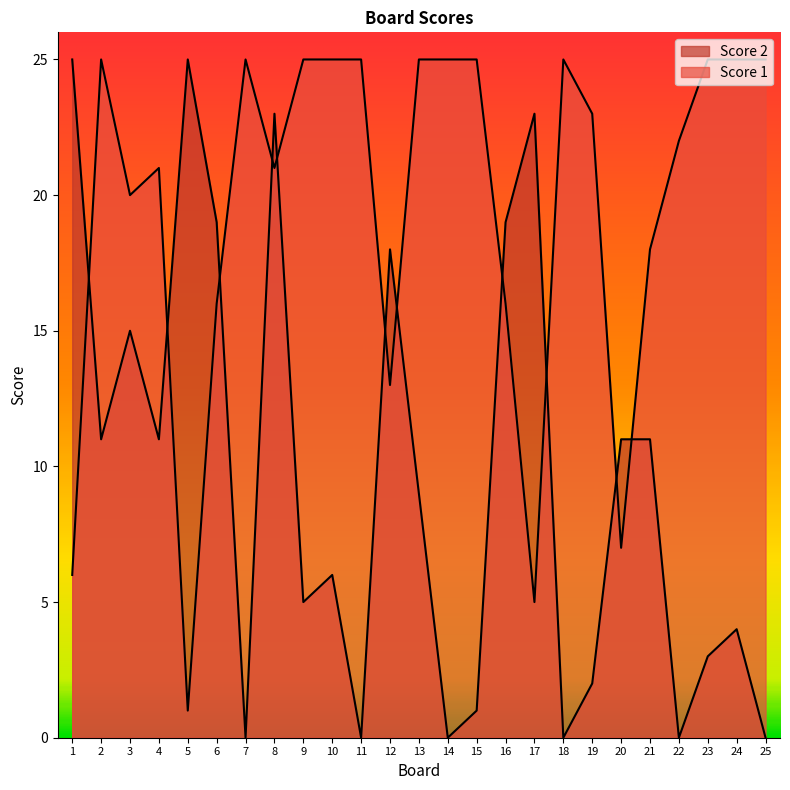

Rank the series at 13 from highest to lowest value.

Score 1, Score 2